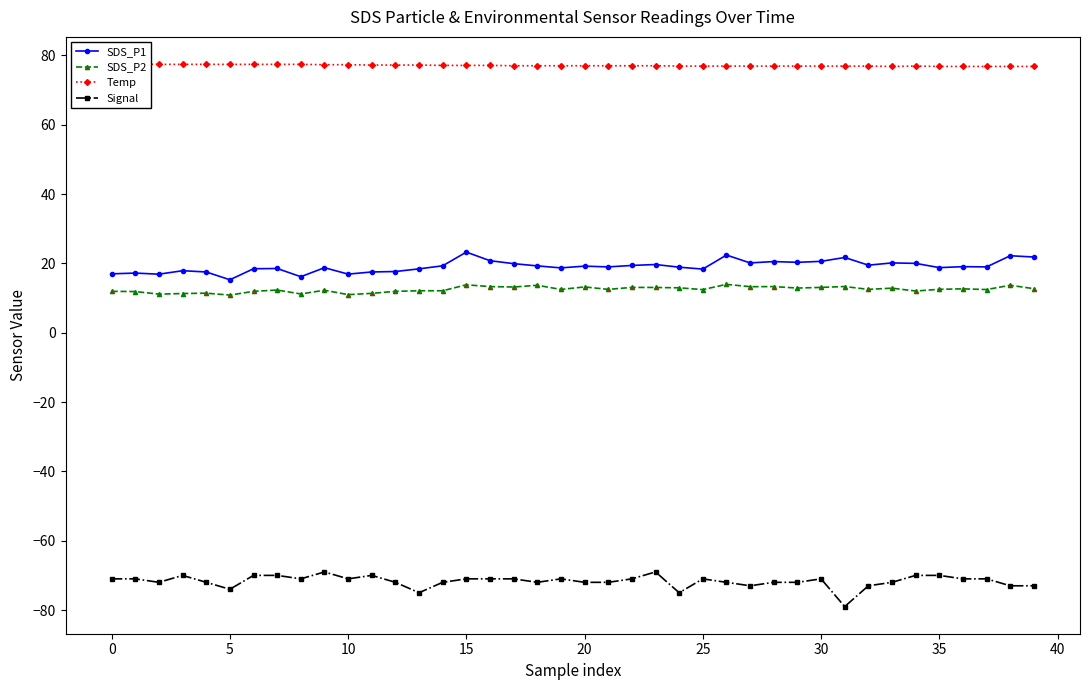

How many categories are shown in the chart?

40